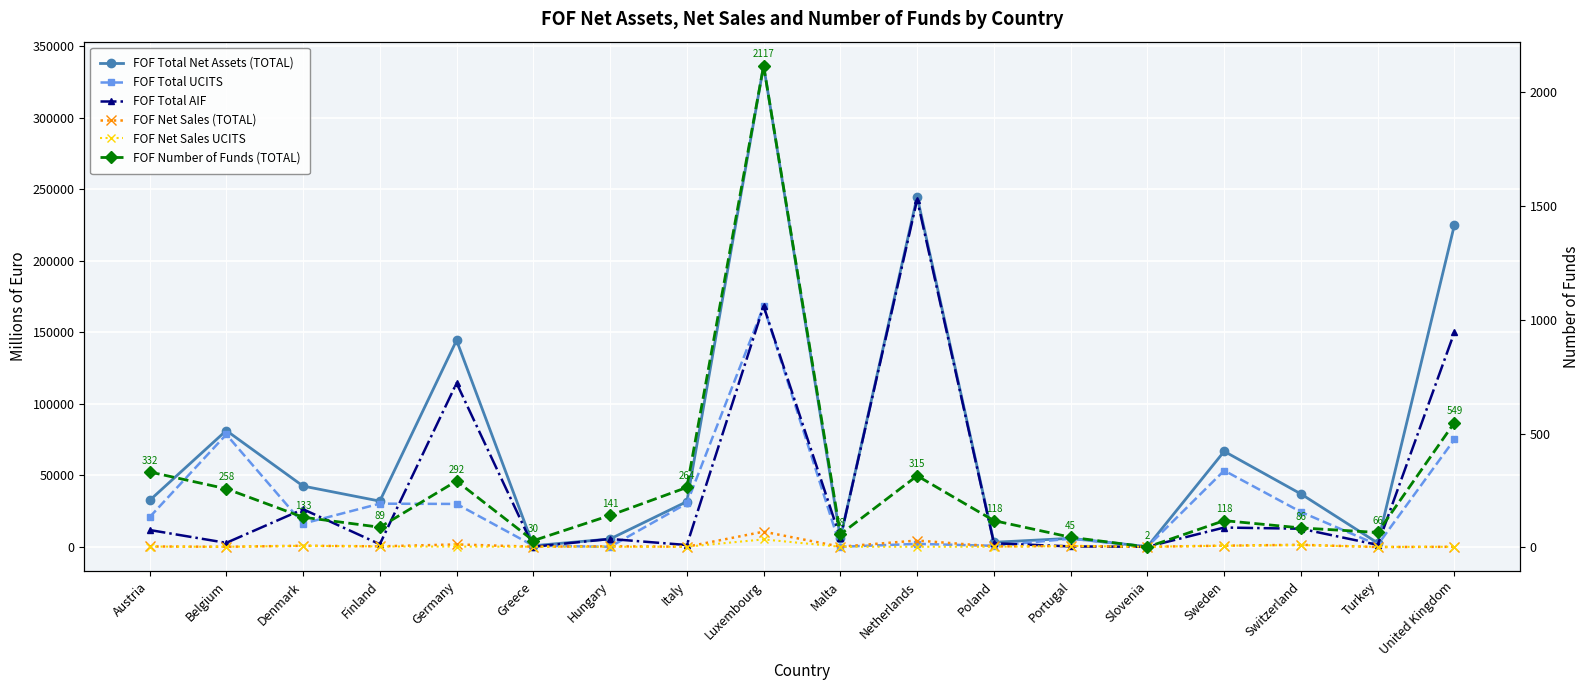

In FOF Net Sales UCITS, how many points are lower than both neighbors (excluding endpoints)?

5